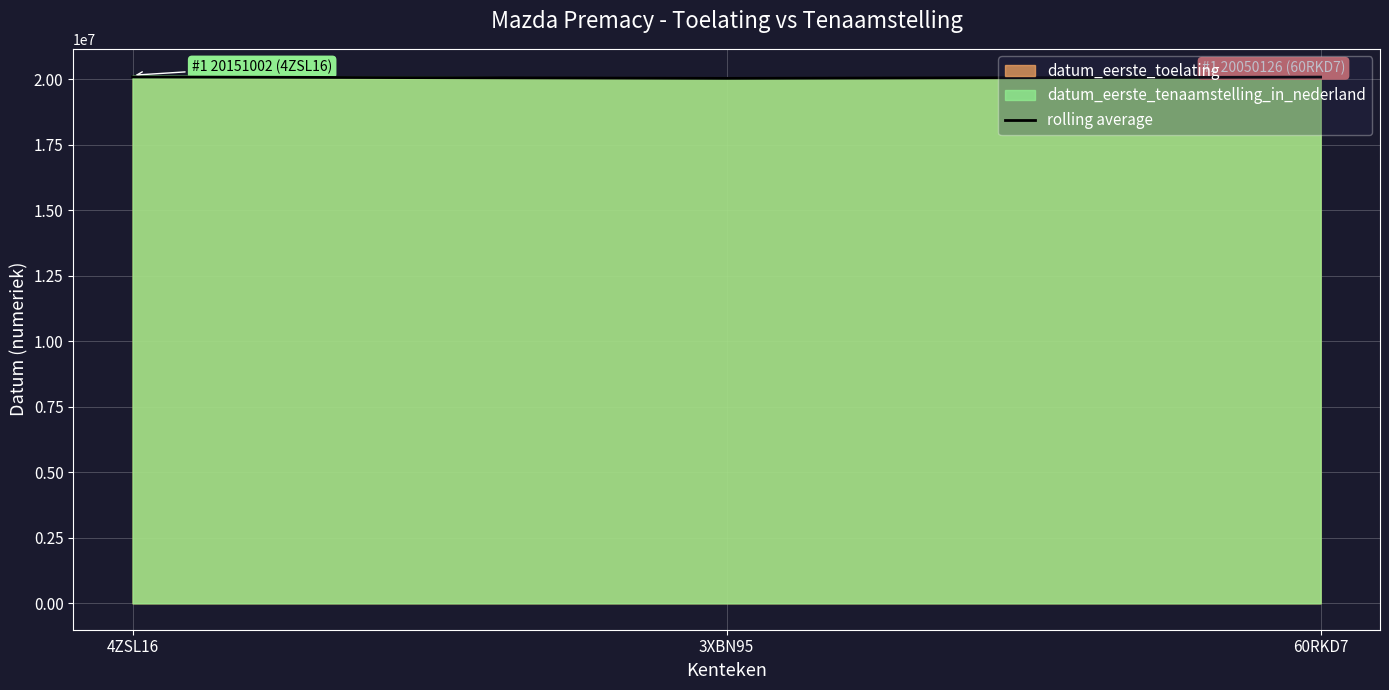

True or false: the data shows 11903732.5 at 3XBN95.

False